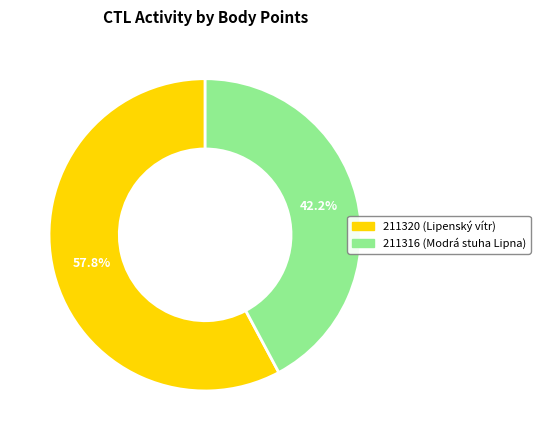

To the nearest percent, what is the average slice percentage?

50%